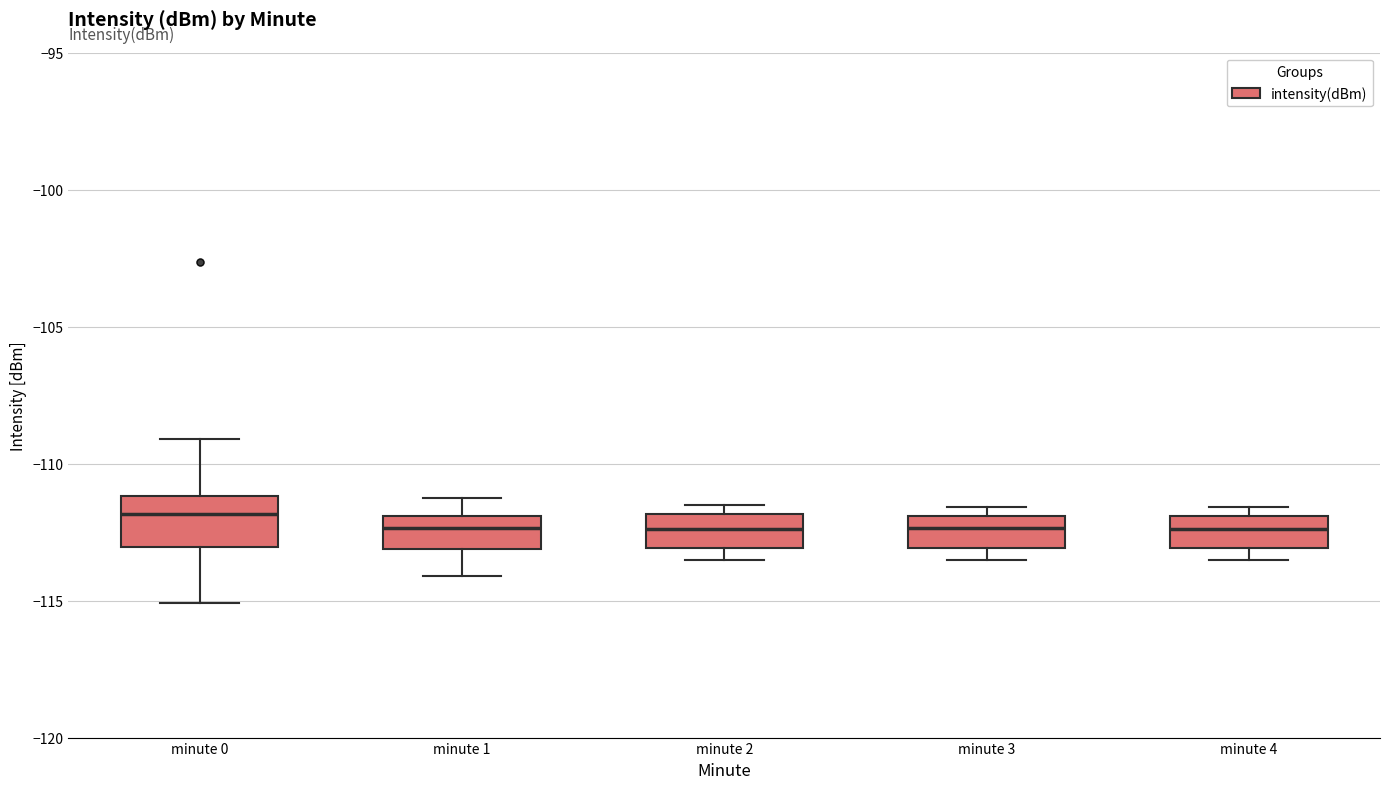

Reading left to right, read every box against the y-axis: the position of its median line, the range the box covers, and the ends of its whiskers. The values are not printed on the chart, so give them approximately, as read against the axis.

minute 0: median -112.0, box -113.0 to -111.0, whiskers -115.0 to -109.0
minute 1: median -112.5, box -113.0 to -112.0, whiskers -114.0 to -111.5
minute 2: median -112.5, box -113.0 to -112.0, whiskers -113.5 to -111.5
minute 3: median -112.5, box -113.0 to -112.0, whiskers -113.5 to -111.5
minute 4: median -112.5, box -113.0 to -112.0, whiskers -113.5 to -111.5